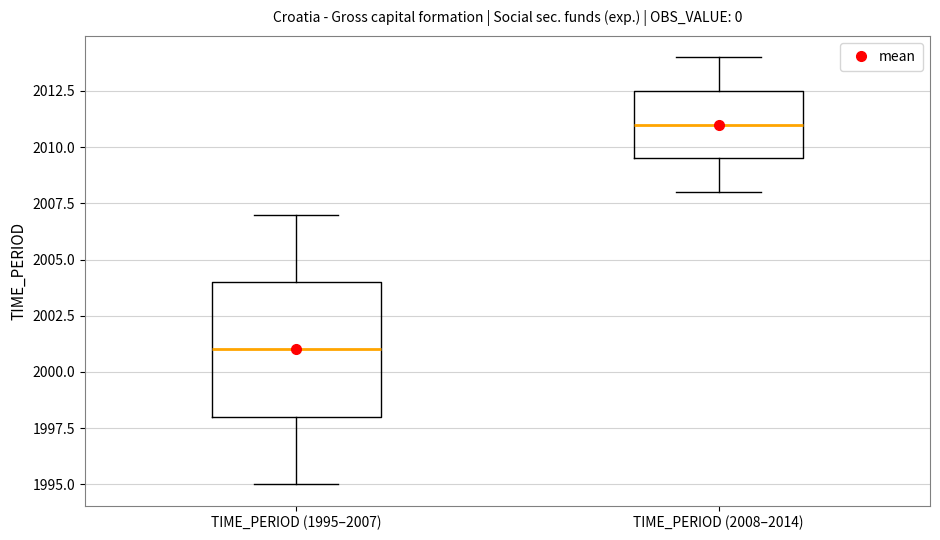

Comparing the boxes themselves (not the whiskers), which one is the tallest?

TIME_PERIOD (1995–2007)